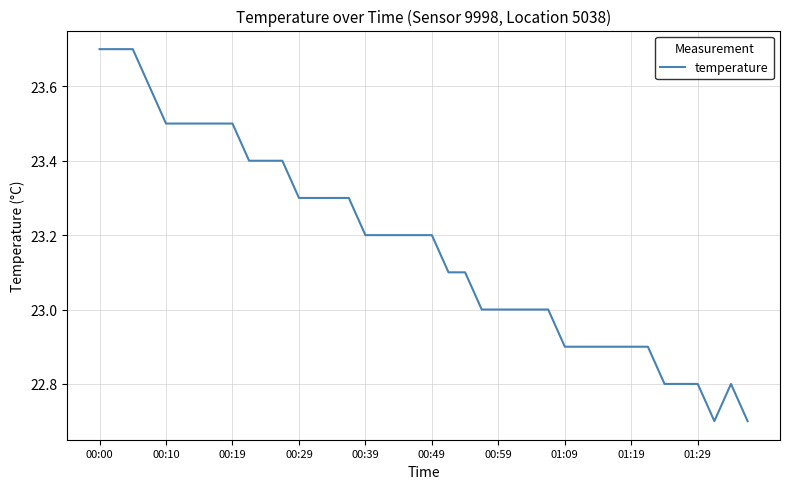

What is the greatest value displayed?

23.7